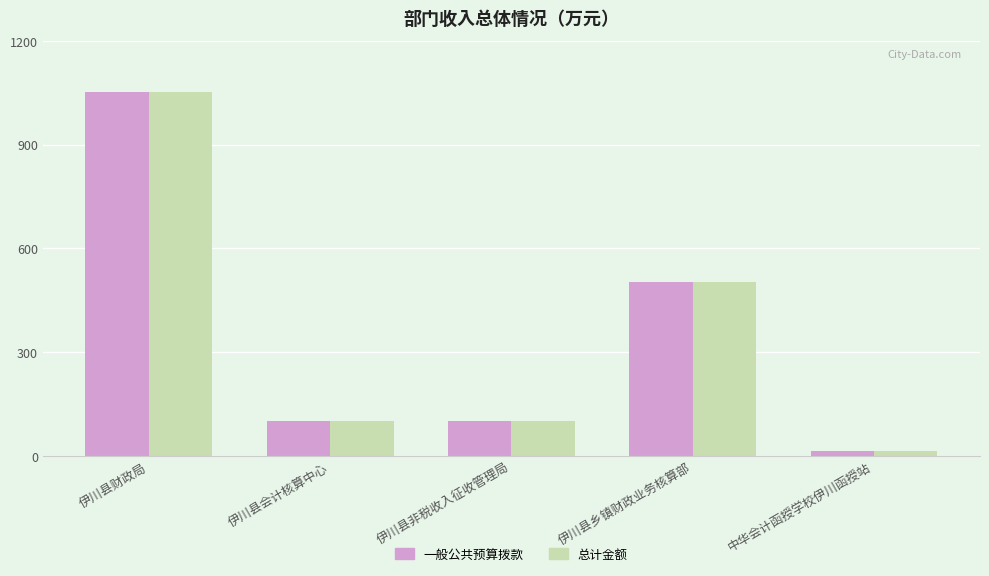

What value does the 一般公共预算拨款 series have at 中华会计函授学校伊川函授站?

13.1